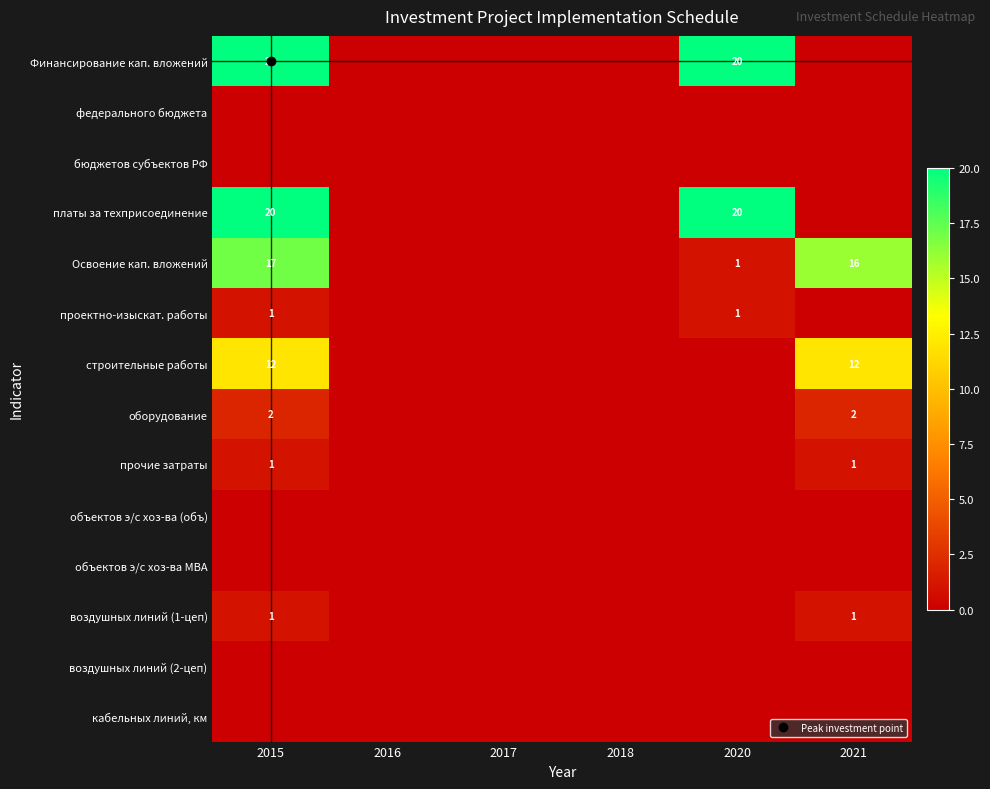

How many categories are shown in the chart?

6